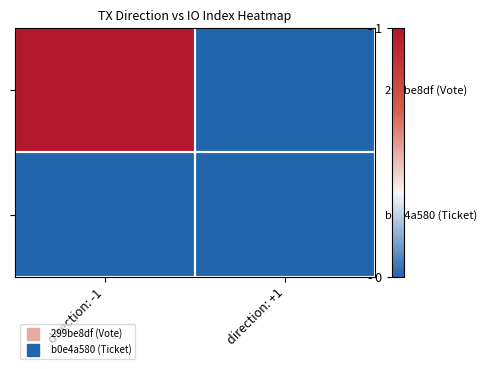

Reading left to right, what are all the values shown in this chart?

299be8df (Vote): direction: -1=1	direction: +1=0
b0e4a580 (Ticket): direction: -1=0	direction: +1=0